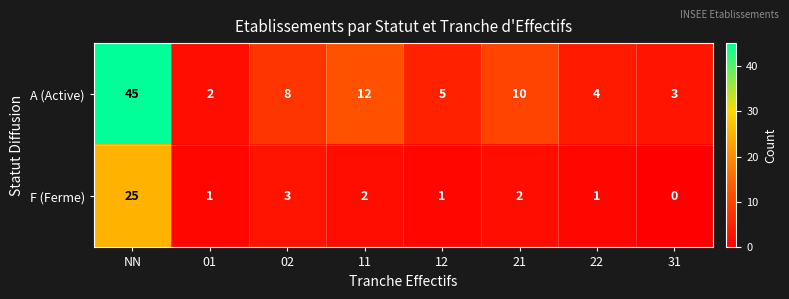

True or false: F (Ferme) has a value of 2 at 11.

True